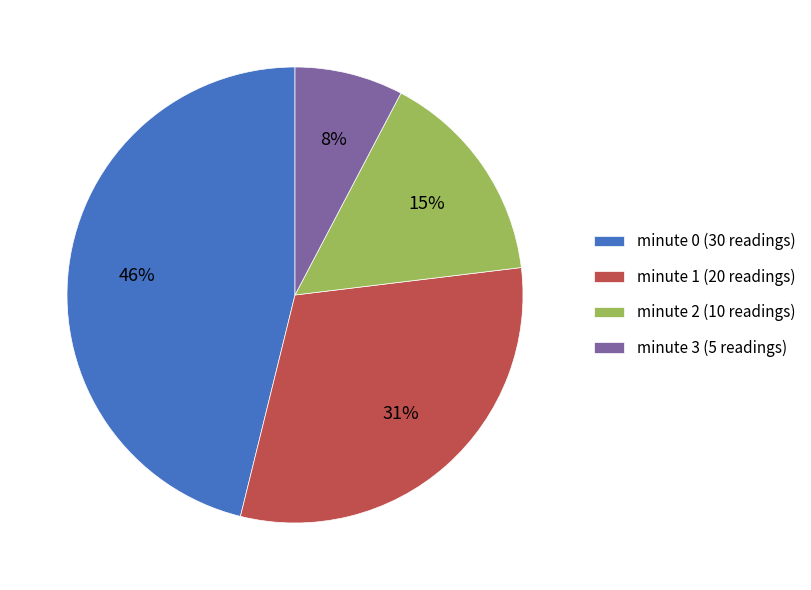

Does any single category account for the majority?

No